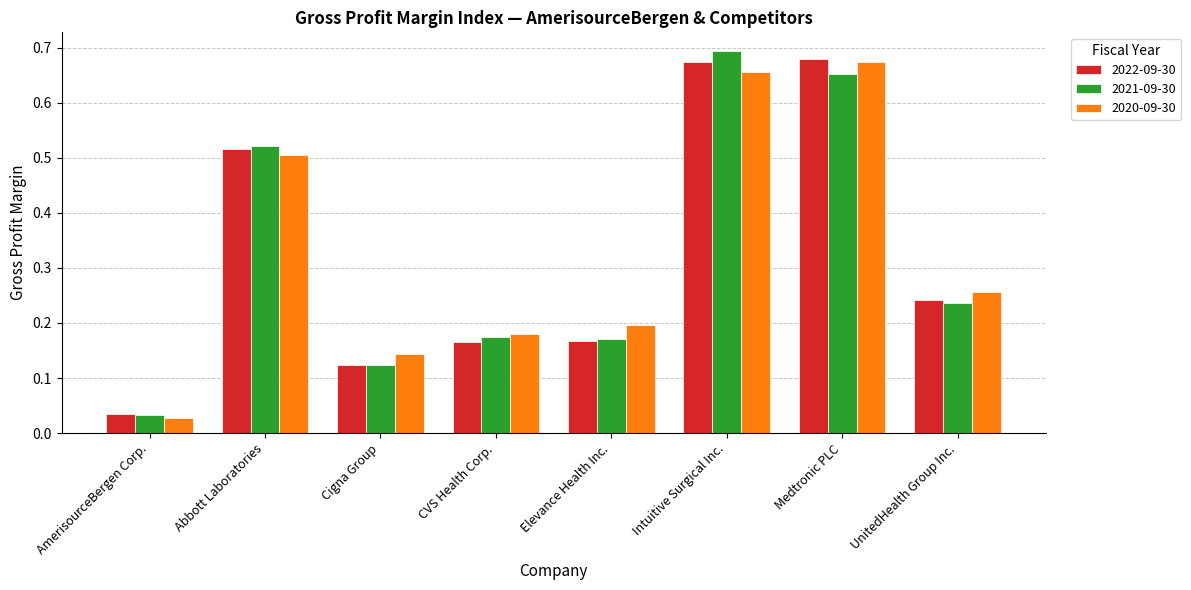

Does the chart contain stacked bars?

No